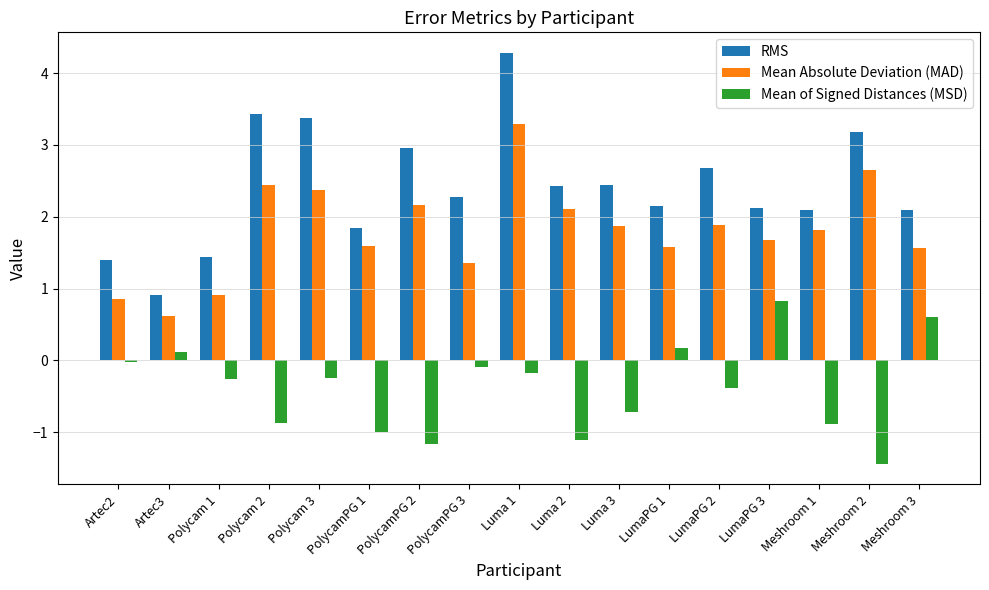

The value of Mean Absolute Deviation (MAD) at Meshroom 3 is 2.4. True or false?

False